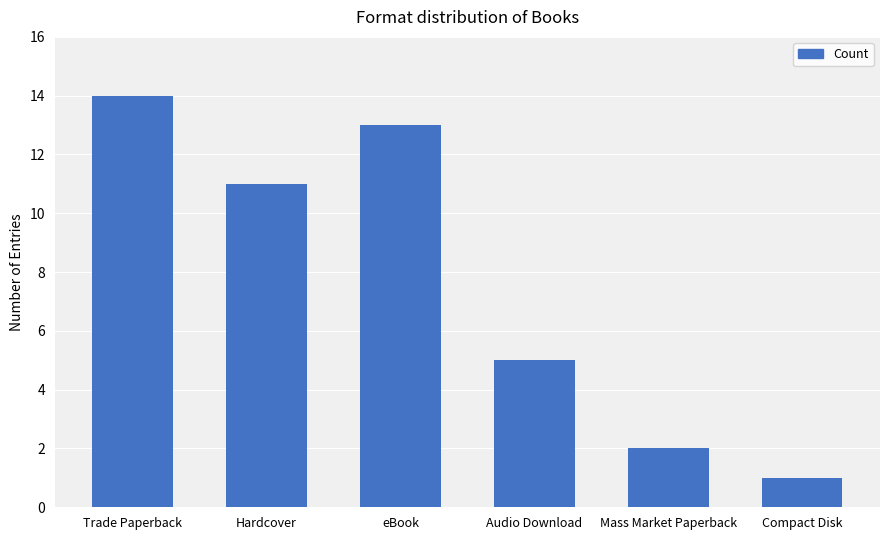

How many values are below 11?

3